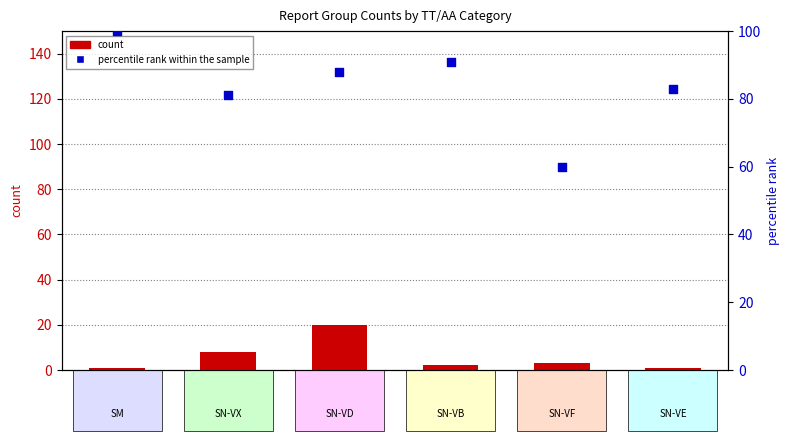

Which series has the largest total across all categories?

percentile rank within the sample